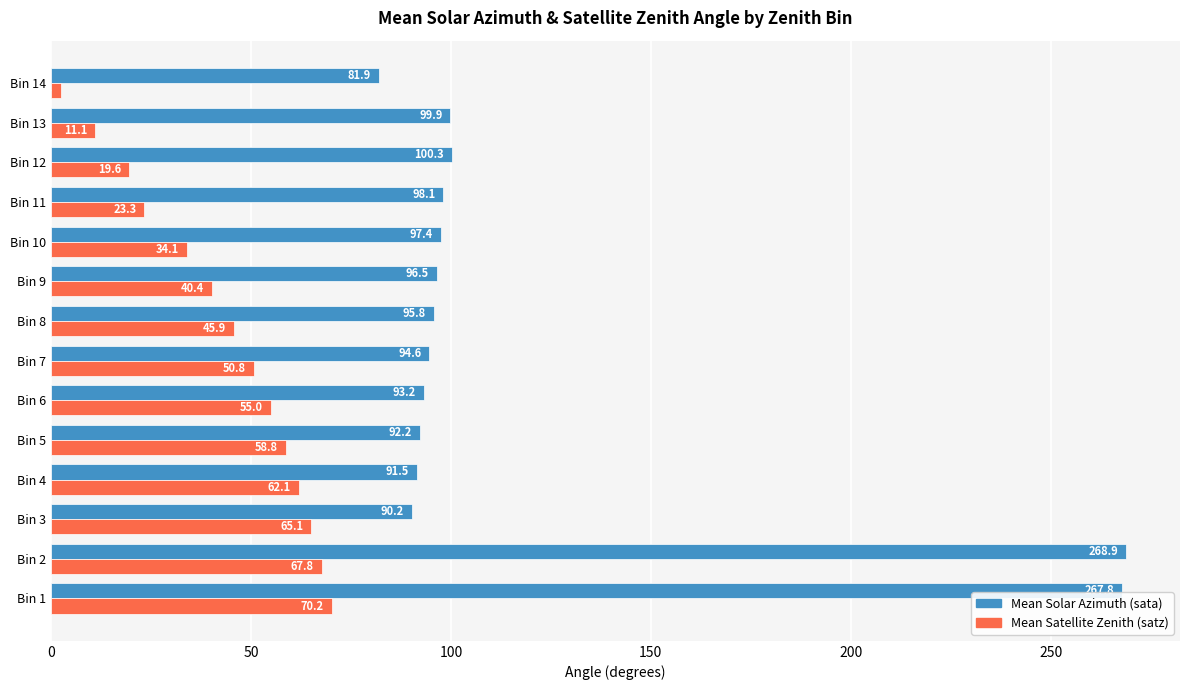

Which series has the largest range (max minus min)?

Mean Solar Azimuth (sata)